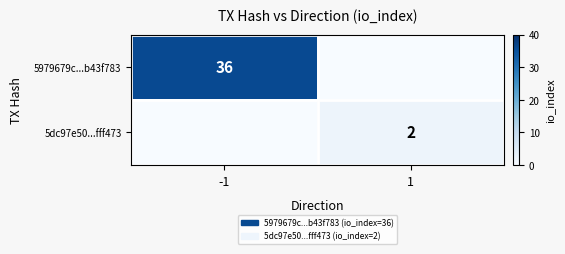

True or false: 5979679c...b43f783 has a value of 36 at -1.

True